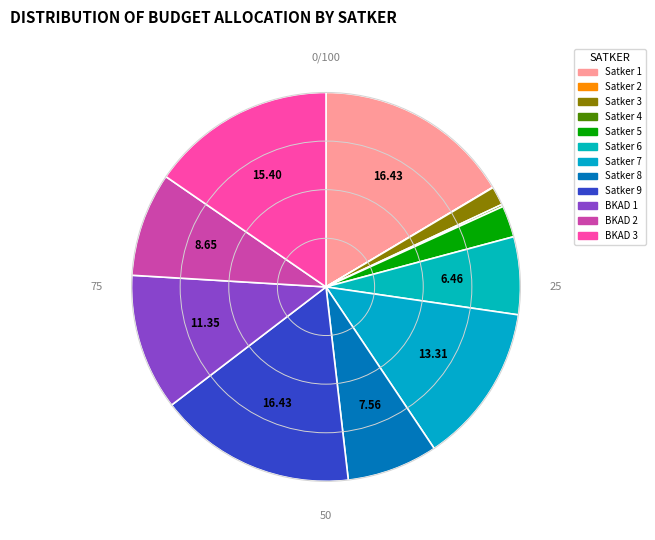

How many segments does this pie chart have?

12